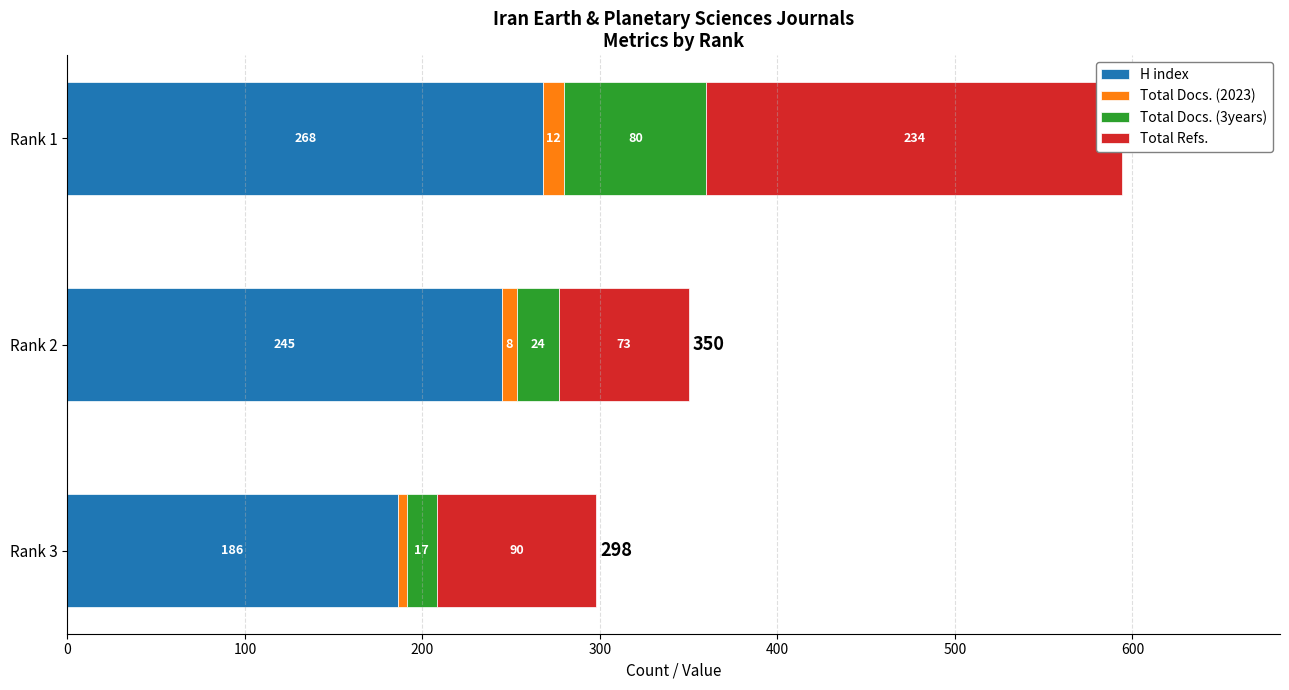

Which series has the widest spread of values?

Total Refs.